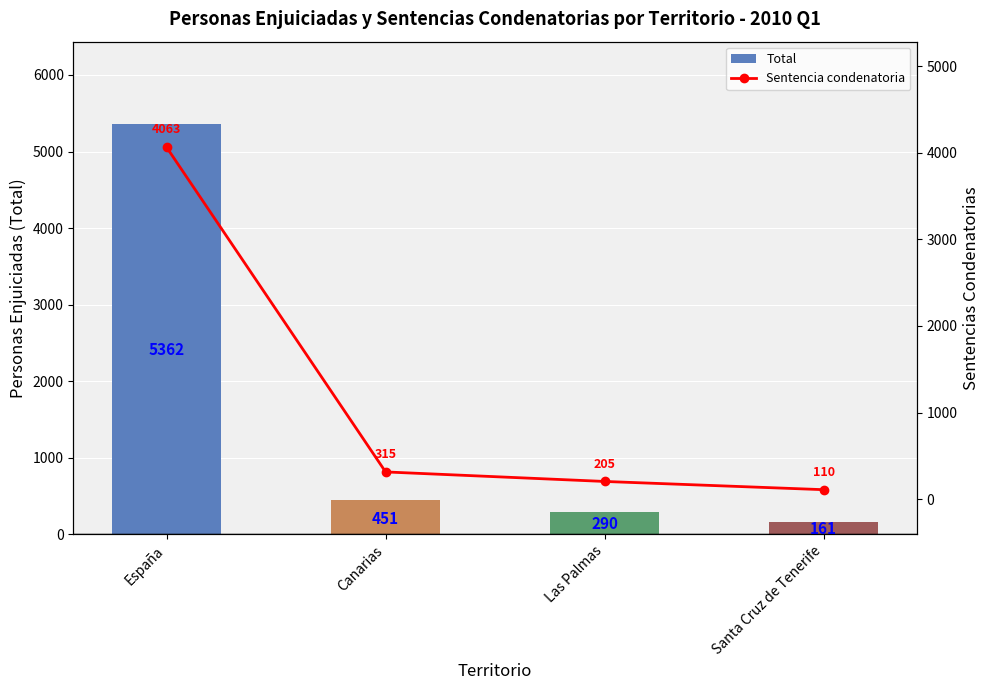

At which label does Total first exceed 451?

España